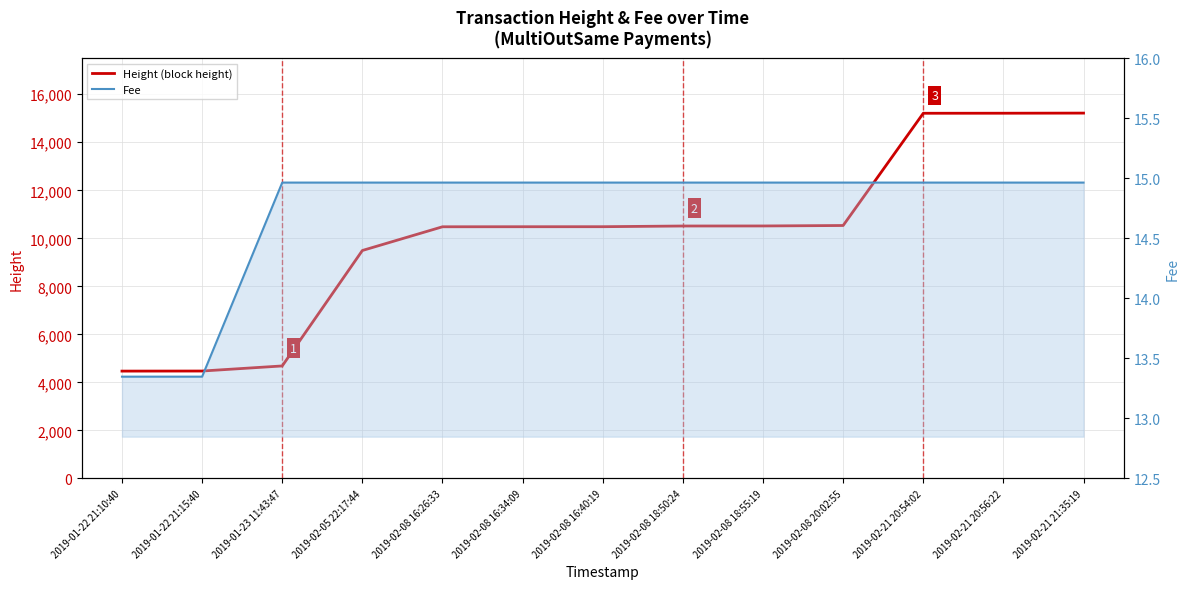

How many data points in Fee are less than 14?

2